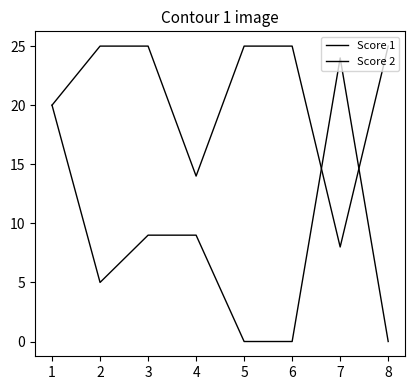

Is it true that Score 1 equals 38 at 7?

False